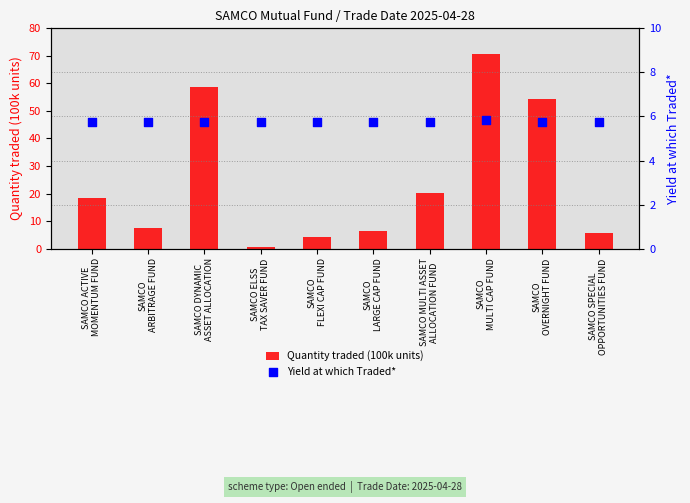

Is the value of Quantity traded (100k units) at SAMCO ACTIVE
MOMENTUM FUND greater than the value of Yield at which Traded* at SAMCO MULTI ASSET
ALLOCATION FUND?

Yes